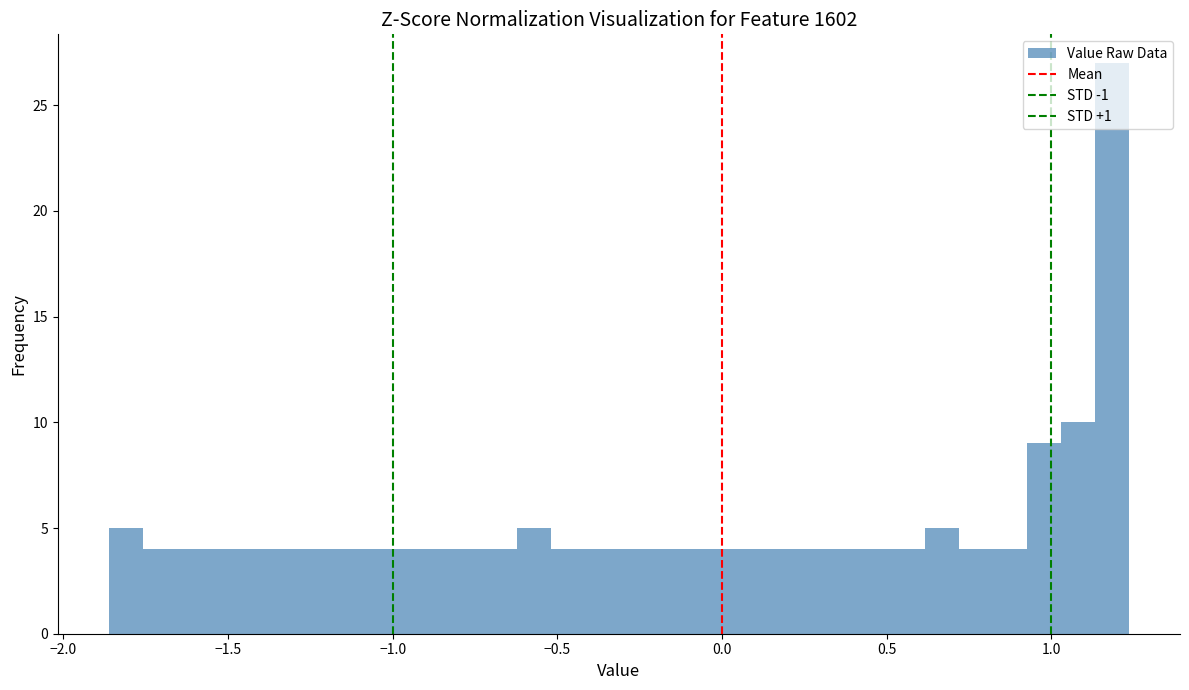

Around what value on the x-axis is the tallest bar? Give the approximate position of its centre, as read against the axis.

1.20